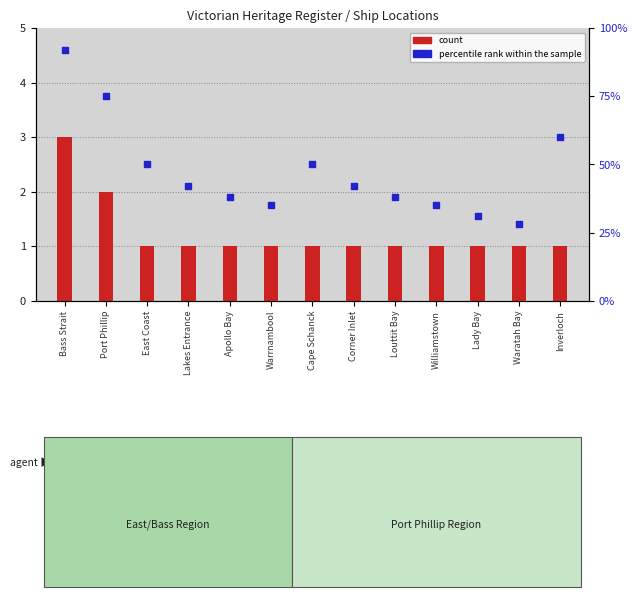

Which series reaches the maximum Y coordinate?

percentile rank within the sample